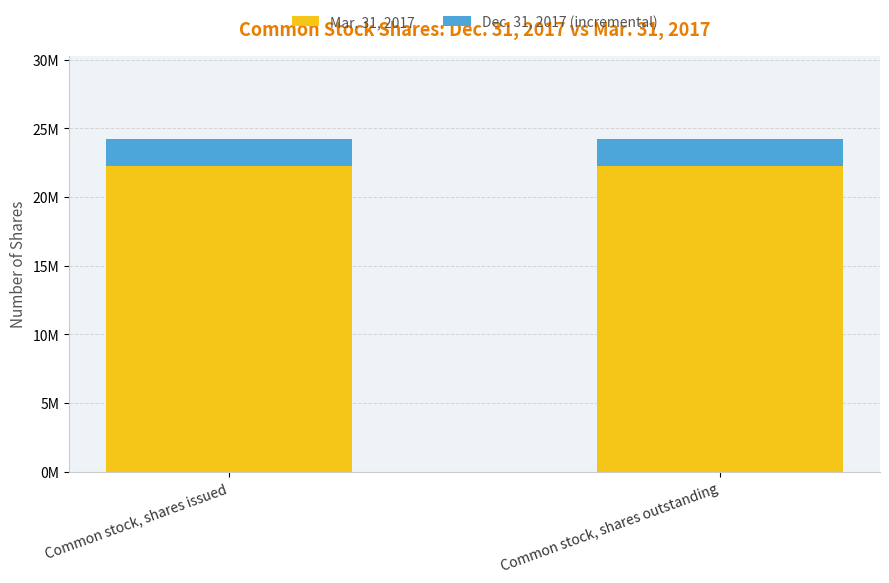

Does the chart contain any negative values?

No